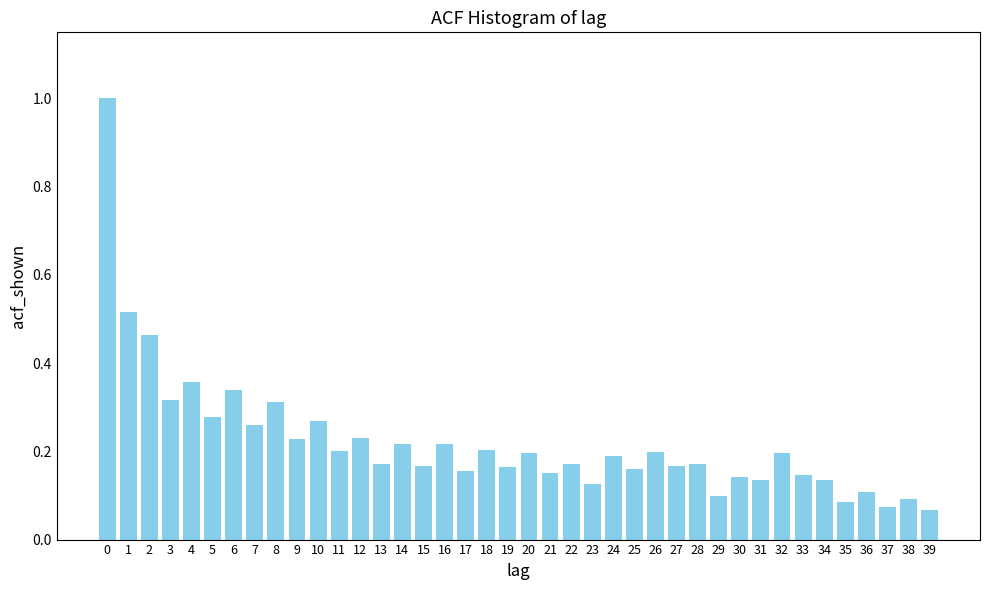

What is the difference between the values at 0 and 24?

0.8